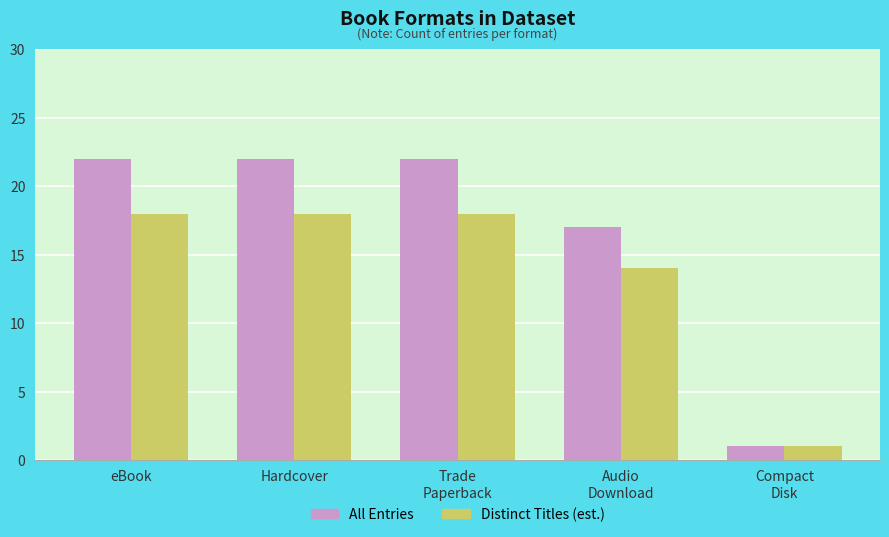

How many bars are there in each group?

2